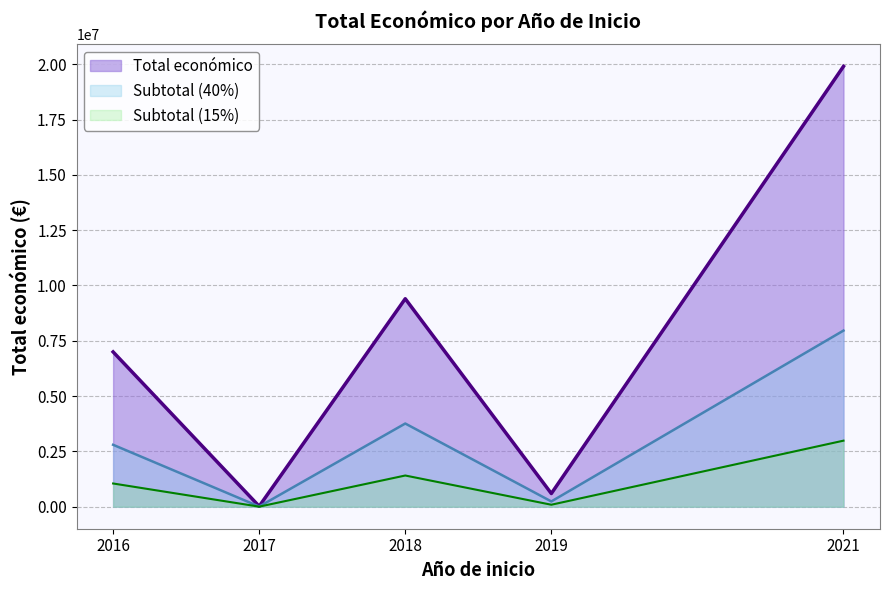

Rank the series by their maximum value, from highest to lowest.

Total económico, Subtotal (40%), Subtotal (15%)